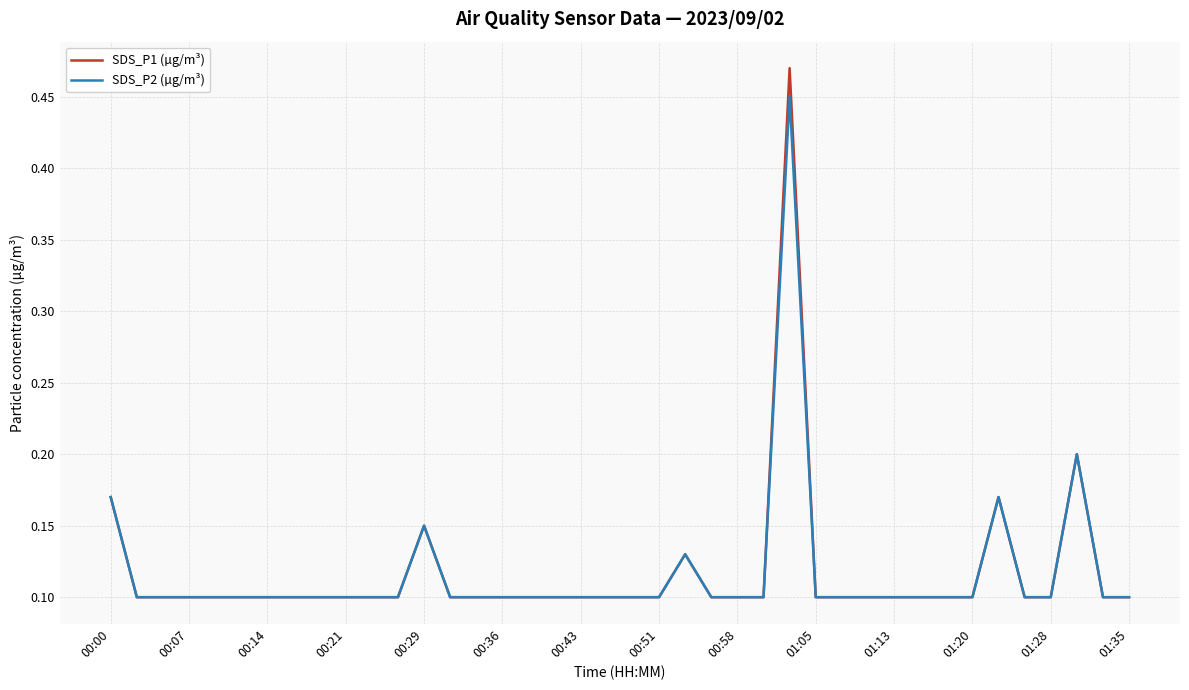

What are all the series names shown in the legend?

SDS_P1 (µg/m³), SDS_P2 (µg/m³)